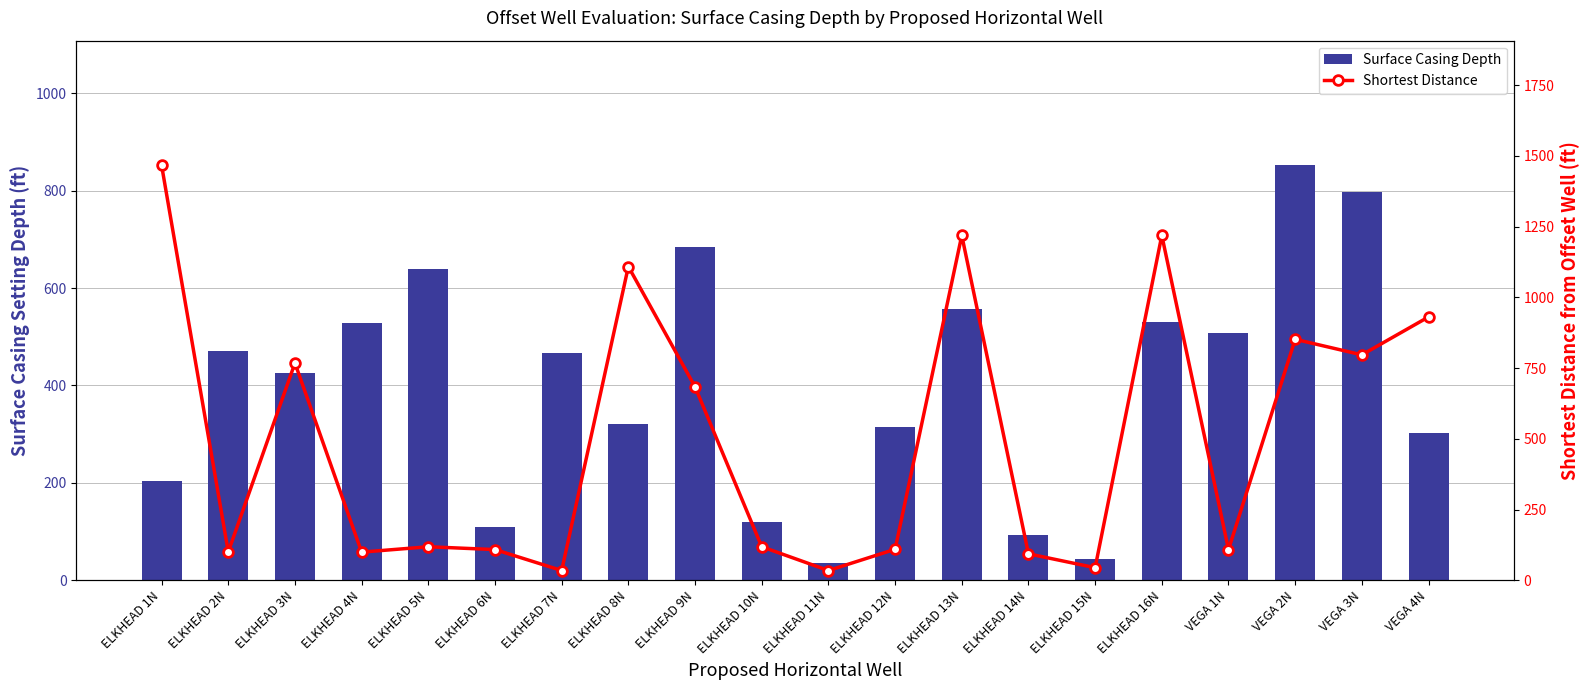

What is the greatest value displayed?

1467